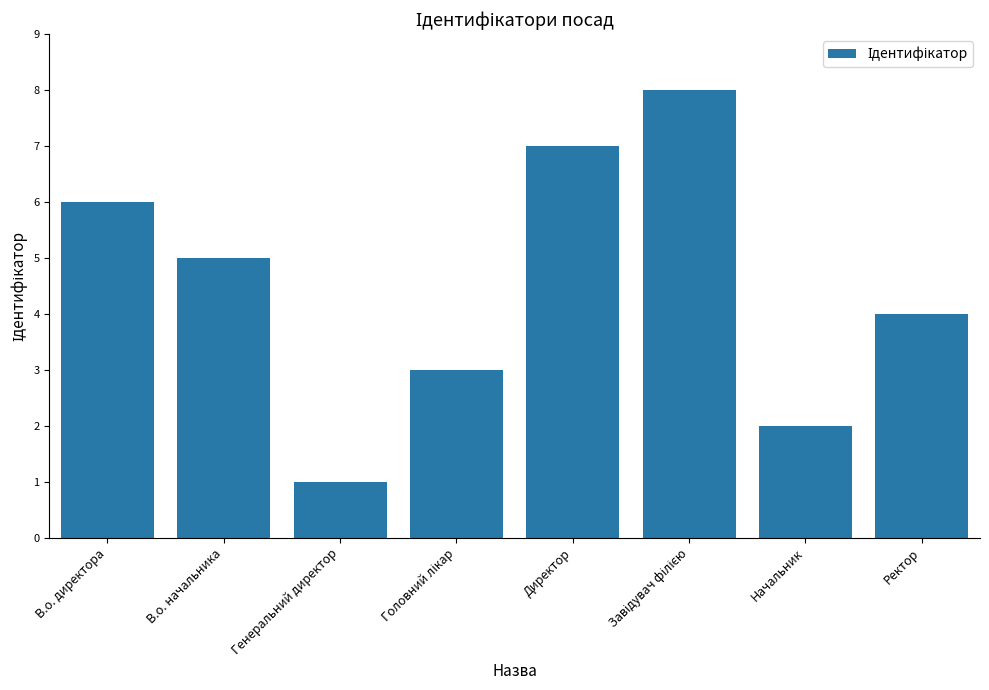

What is the difference between the maximum and minimum values?

7